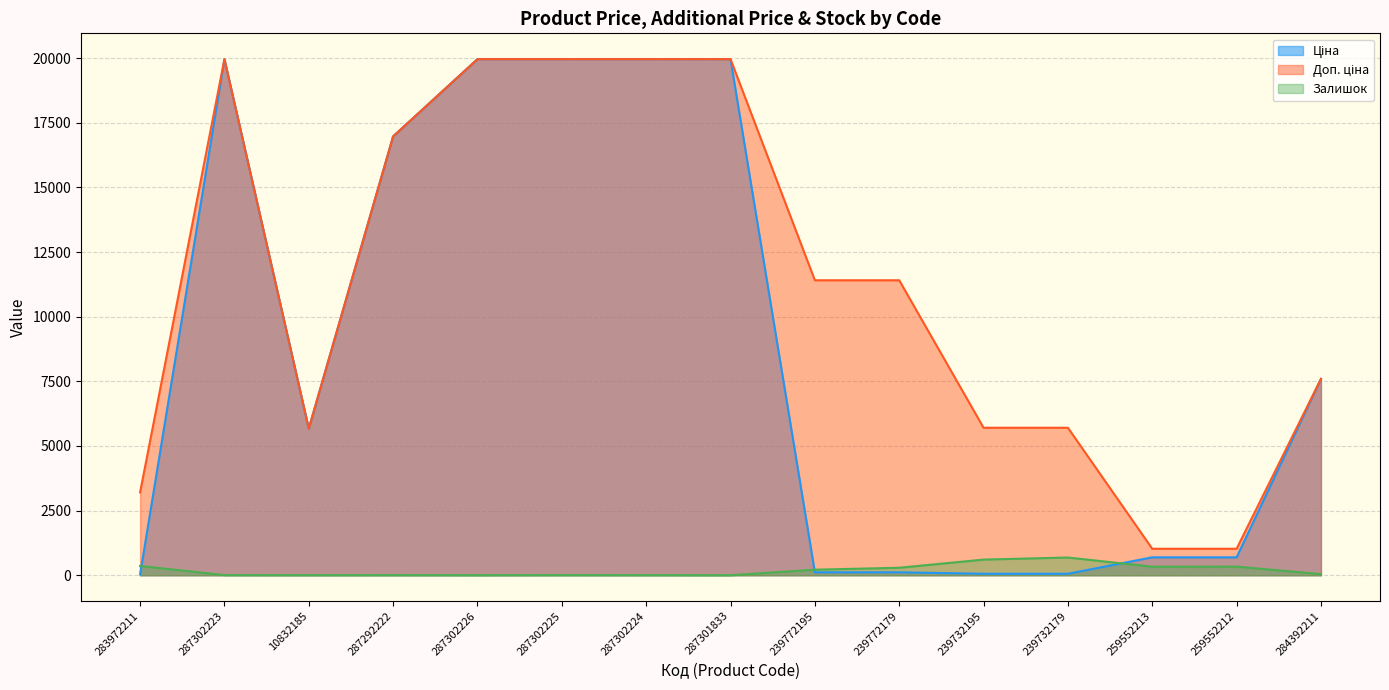

The value of Доп. ціна at 283972211 is 3205.0. True or false?

True